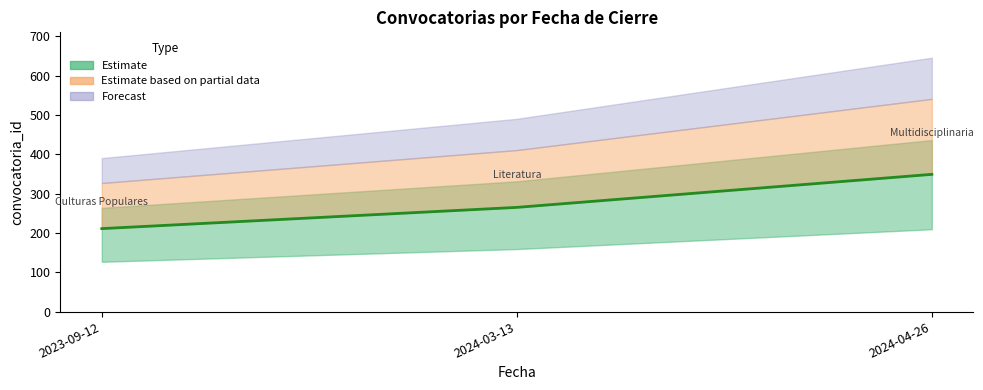

True or false: the data shows 95 at 2023-09-12.

False